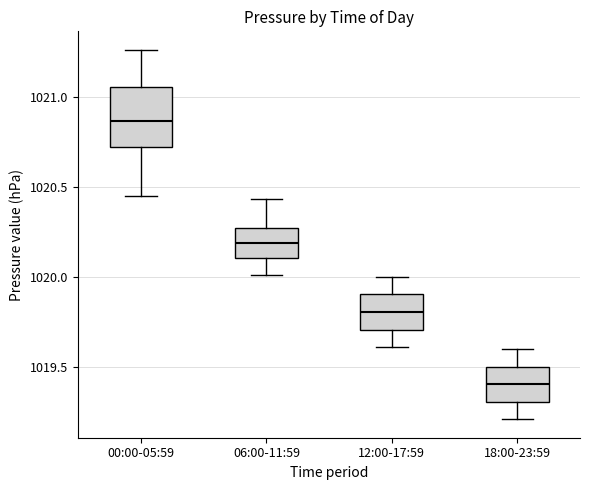

Reading left to right, transcribe this box plot: for each box, give where its median line is, the range the box spans, and where its two whiskers end, as read against the y-axis. The values are not printed on the chart, so give them approximately, as read against the axis.

00:00-05:59: median 1020.85, box 1020.70 to 1021.05, whiskers 1020.45 to 1021.25
06:00-11:59: median 1020.20, box 1020.10 to 1020.25, whiskers 1020.00 to 1020.45
12:00-17:59: median 1019.80, box 1019.70 to 1019.90, whiskers 1019.60 to 1020.00
18:00-23:59: median 1019.40, box 1019.30 to 1019.50, whiskers 1019.20 to 1019.60